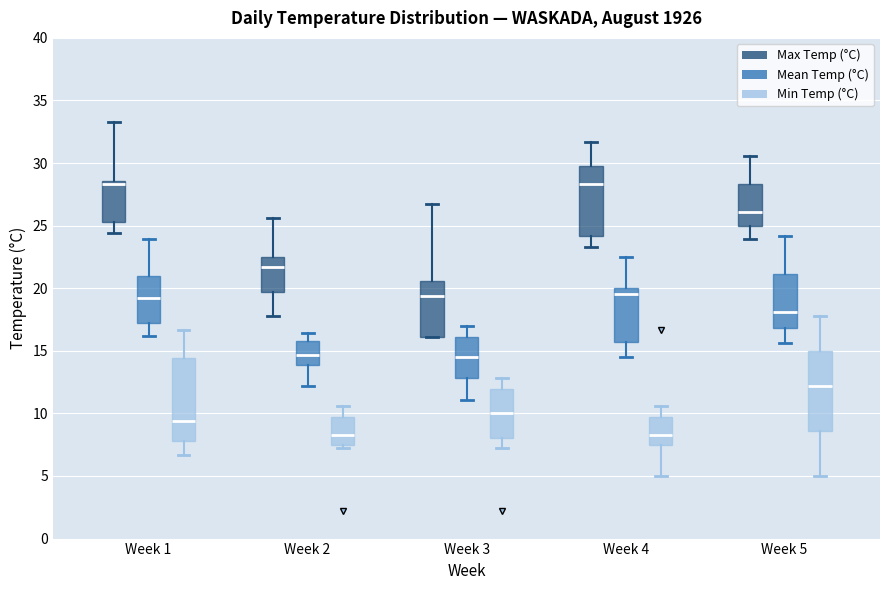

Where is the lower edge of the box for Week 3 (Min Temp (°C)) on the y-axis? The values are not printed on the chart, so give them approximately, as read against the axis.

8.0